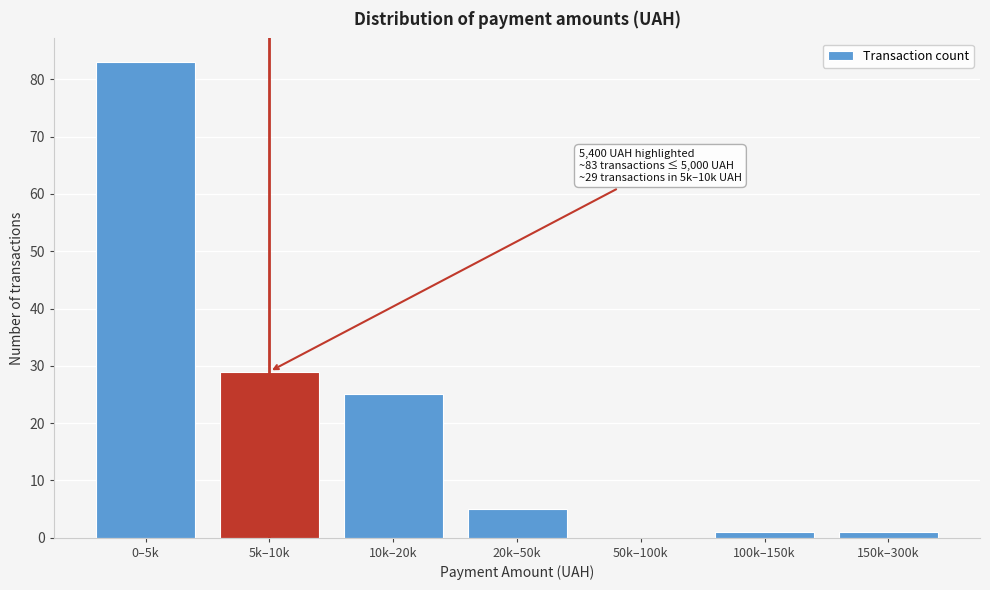

Reading left to right, list all the values displayed in this chart.

0–5k=83	5k–10k=29	10k–20k=25	20k–50k=5	50k–100k=0	100k–150k=1	150k–300k=1